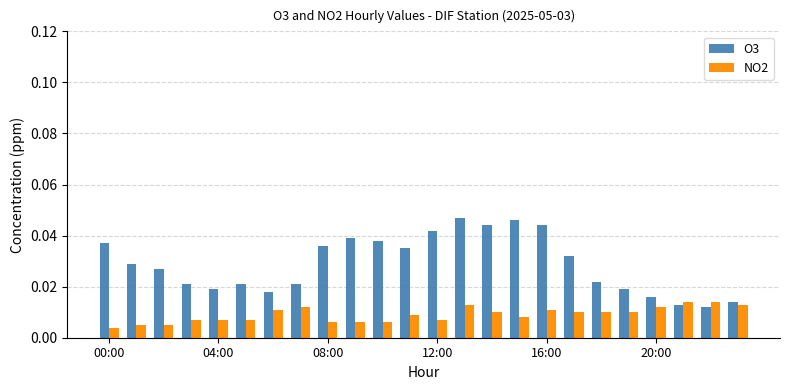

List the series in order of their peak value, lowest first.

NO2, O3